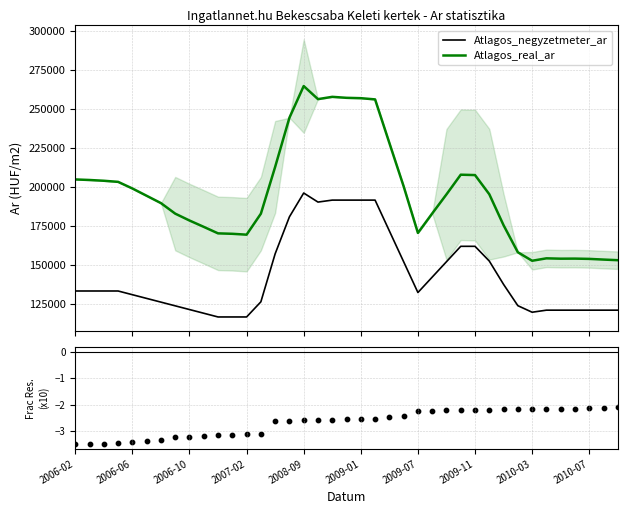

True or false: Atlagos_real_ar and Atlagos_negyzetmeter_ar cross at least once.

False